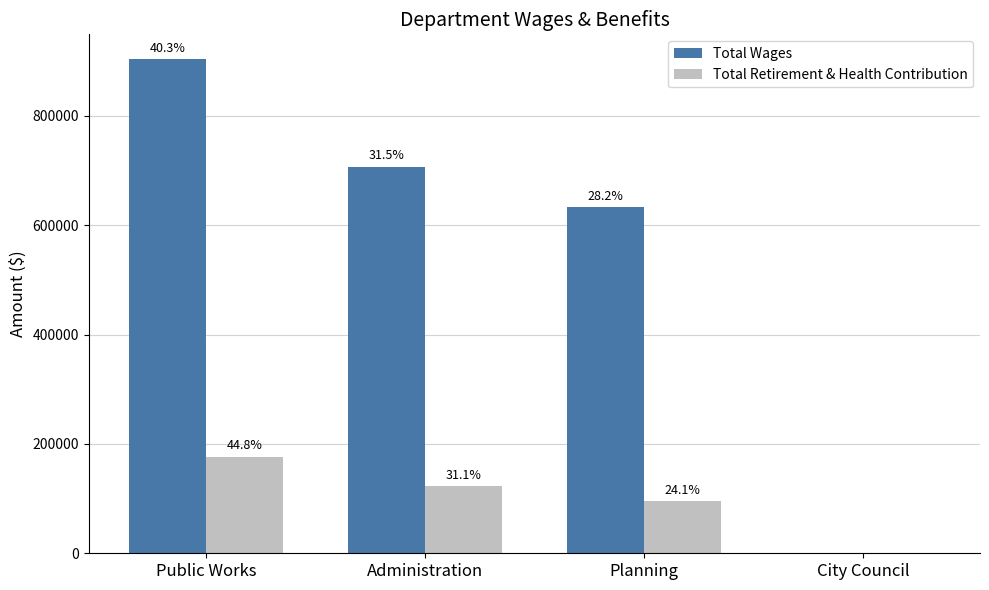

Reading left to right, extract all data points from this chart.

Total Wages: 903763	707185	632637	0
Total Retirement & Health Contribution: 176900	122825	95396	0